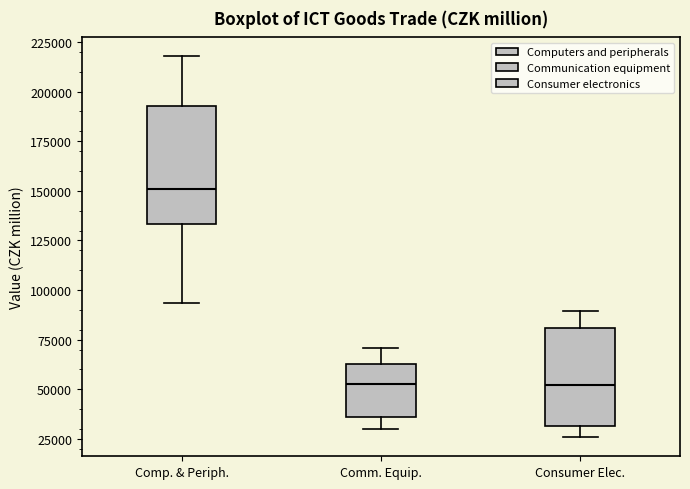

Reading left to right, read every box against the y-axis: the position of its median line, the range the box covers, and the ends of its whiskers. The values are not printed on the chart, so give them approximately, as read against the axis.

Comp. & Periph.: median 150000, box 135000 to 195000, whiskers 95000 to 220000
Comm. Equip.: median 50000, box 35000 to 65000, whiskers 30000 to 70000
Consumer Elec.: median 50000, box 30000 to 80000, whiskers 25000 to 90000